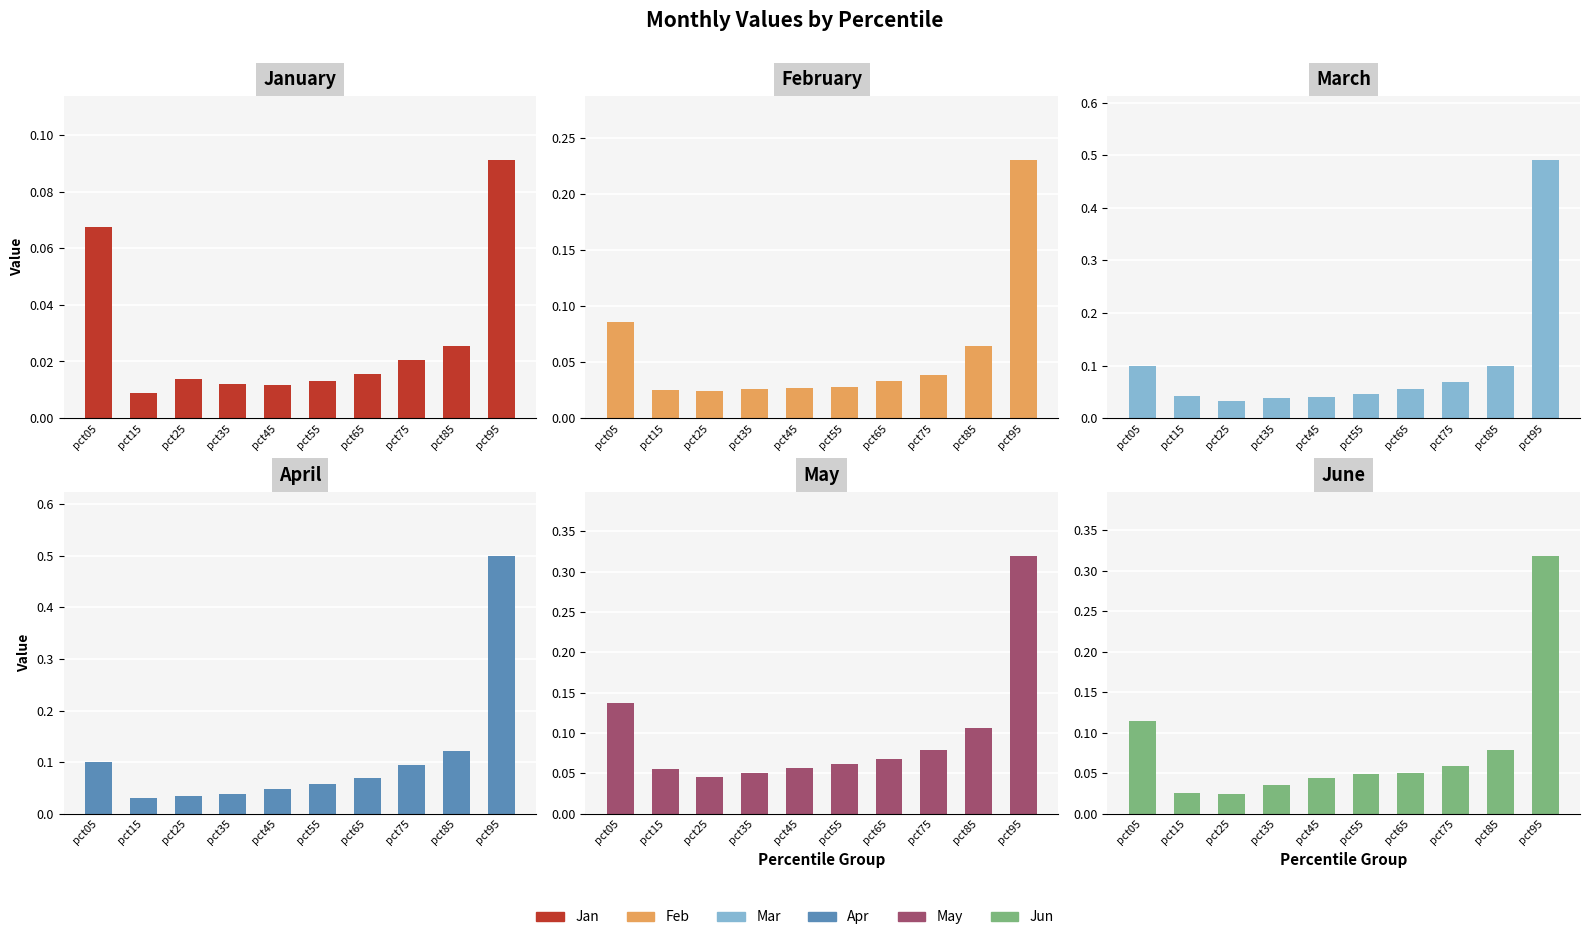

What is the average value of the Apr series?

0.1